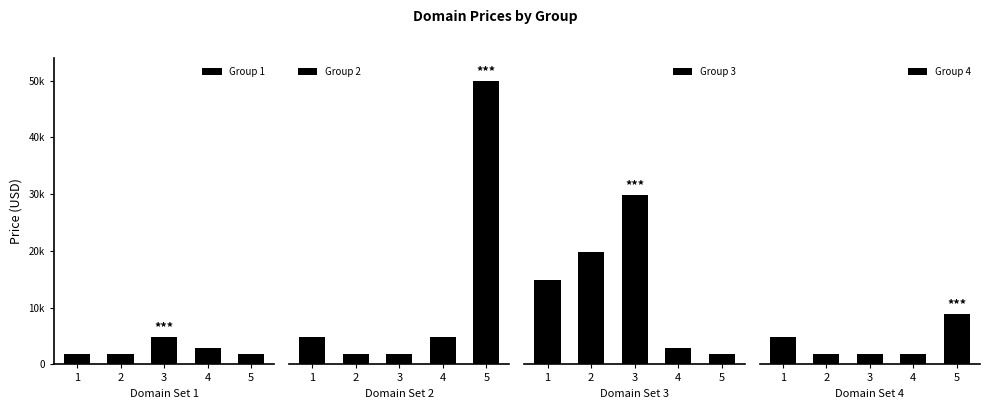

Which series has the widest spread of values?

Group 2